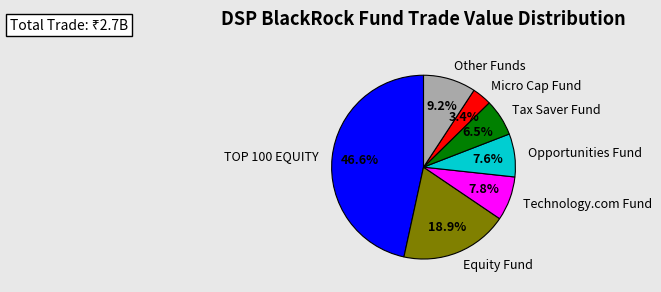

Which has a higher value, Opportunities Fund or Micro Cap Fund?

Opportunities Fund